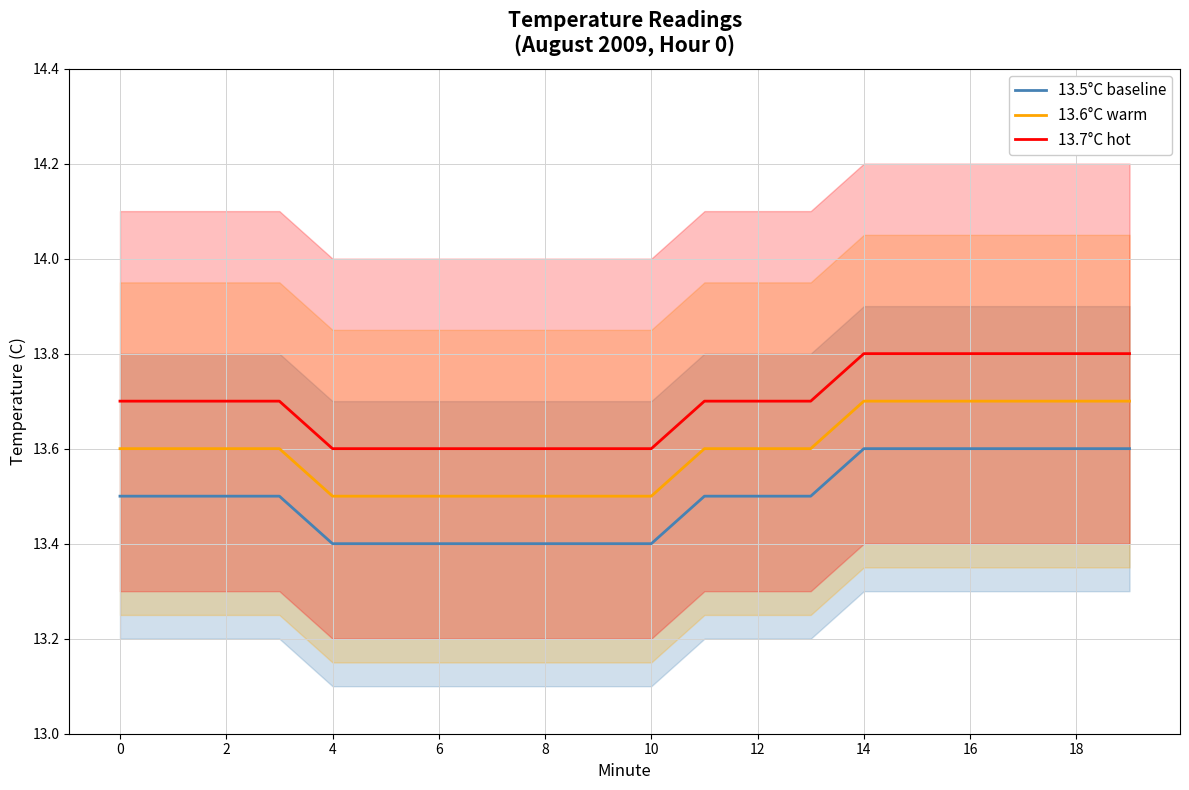

True or false: 13.7°C hot and 13.6°C warm intersect in this chart.

False